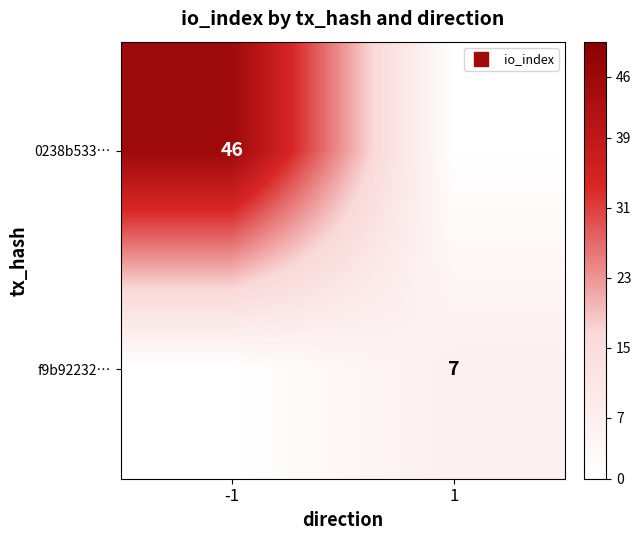

What is the highest value of the f9b92232… series?

7